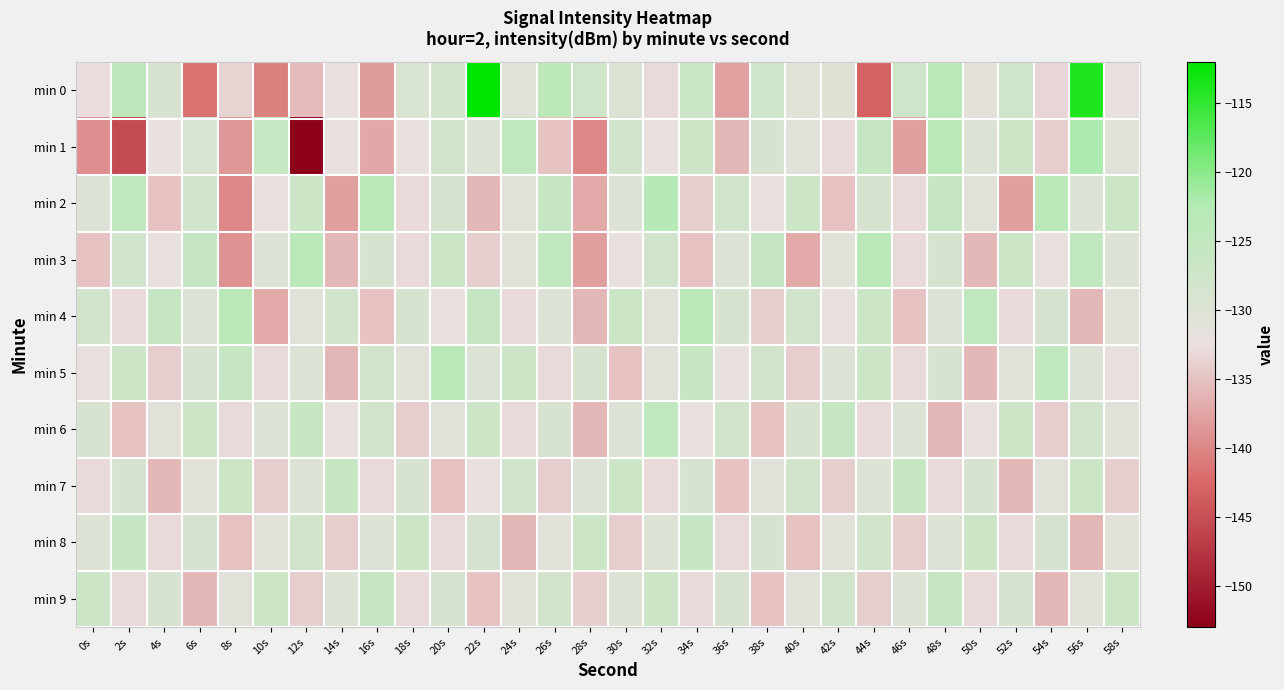

What is the spread (max minus min) of values at 10s?

14.8